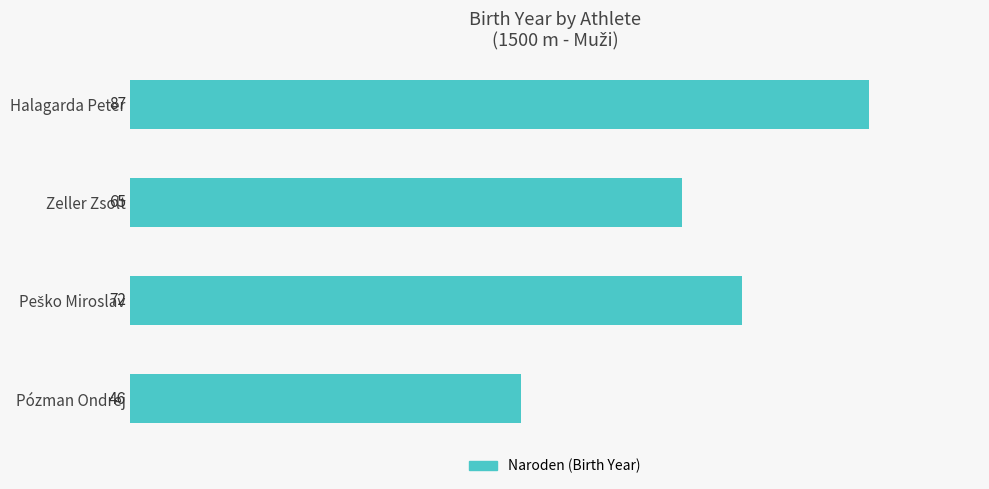

Reading bottom to top, what are all the values shown in this chart?

46	72	65	87